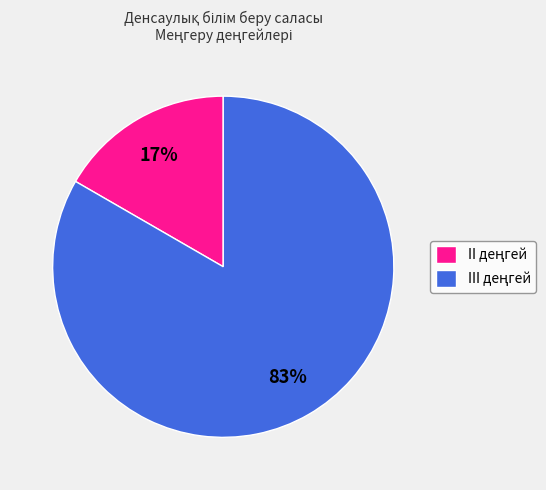

To the nearest percent, what is the average slice percentage?

50%